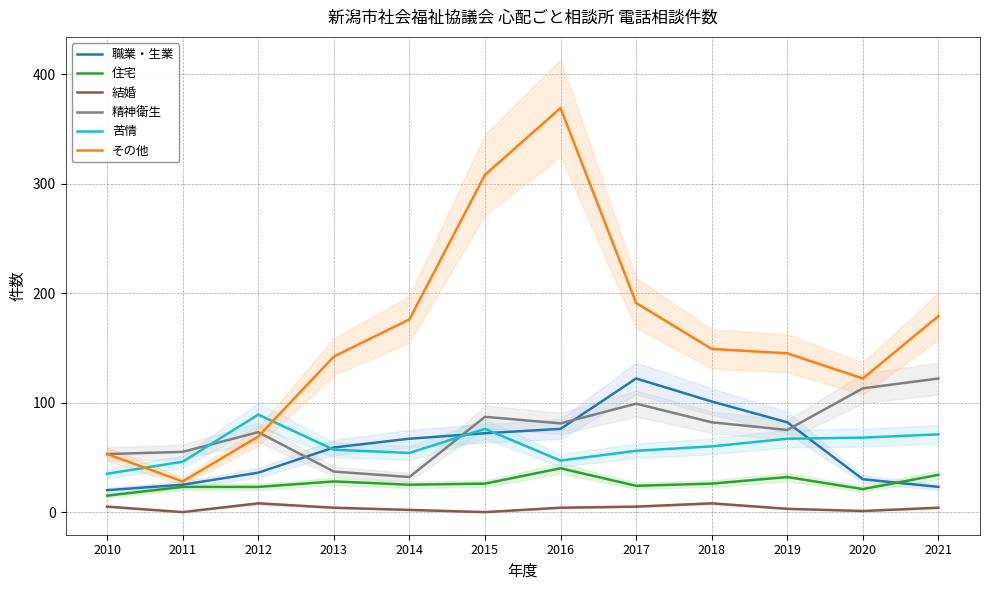

At which category does 精神衛生 reach its first local peak?

2012